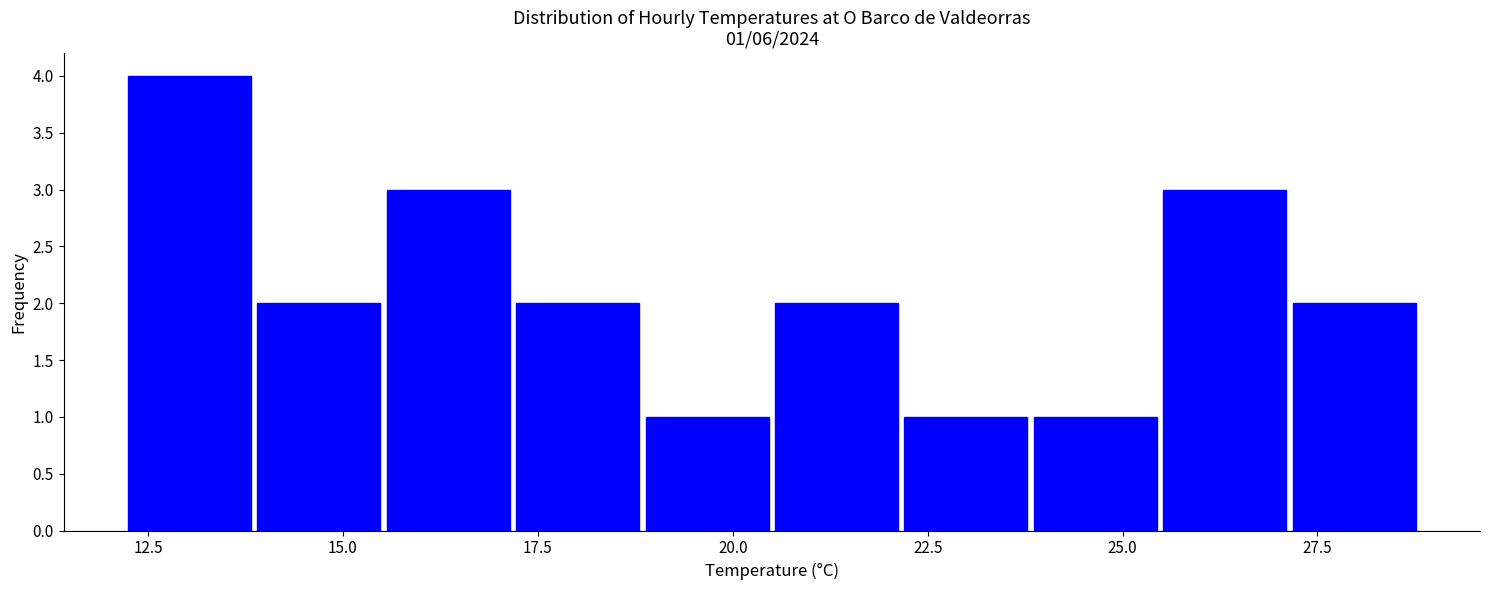

Read against the x-axis, roughly where is the centre of the tallest bar?

13.0